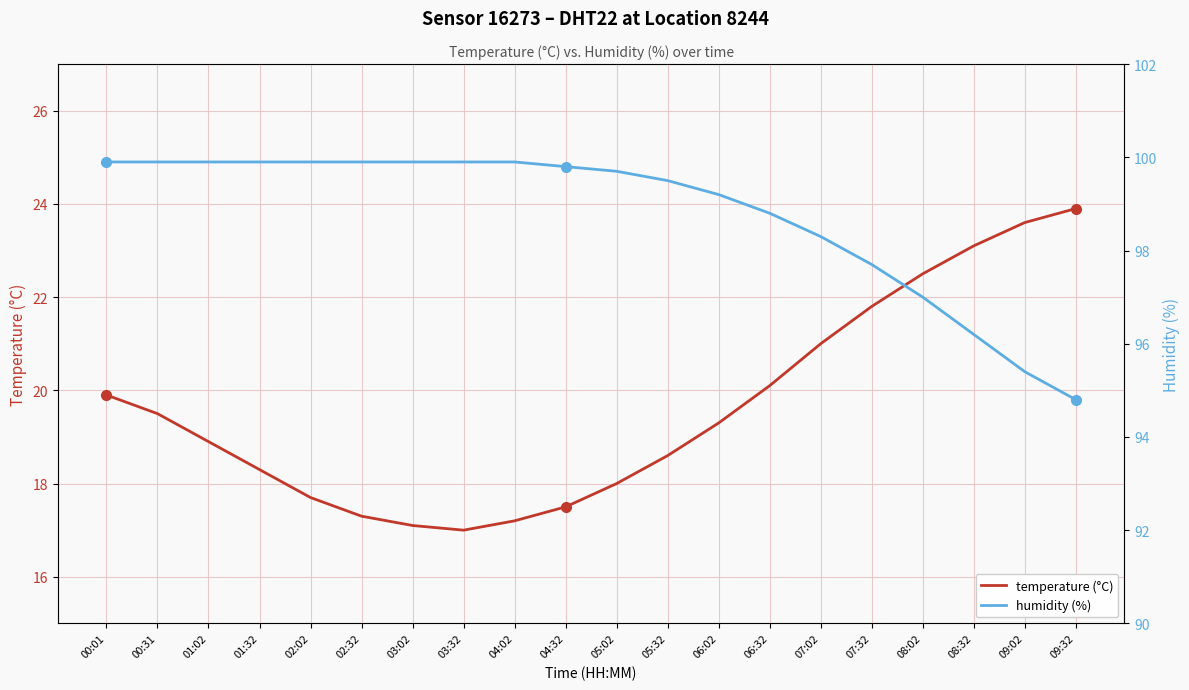

Reading right to left, extract all data points from this chart.

temperature (°C): 23.9	23.6	23.1	22.5	21.8	21.0	20.1	19.3	18.6	18.0	17.5	17.2	17.0	17.1	17.3	17.7	18.3	18.9	19.5	19.9
humidity (%): 94.8	95.4	96.2	97.0	97.7	98.3	98.8	99.2	99.5	99.7	99.8	99.9	99.9	99.9	99.9	99.9	99.9	99.9	99.9	99.9